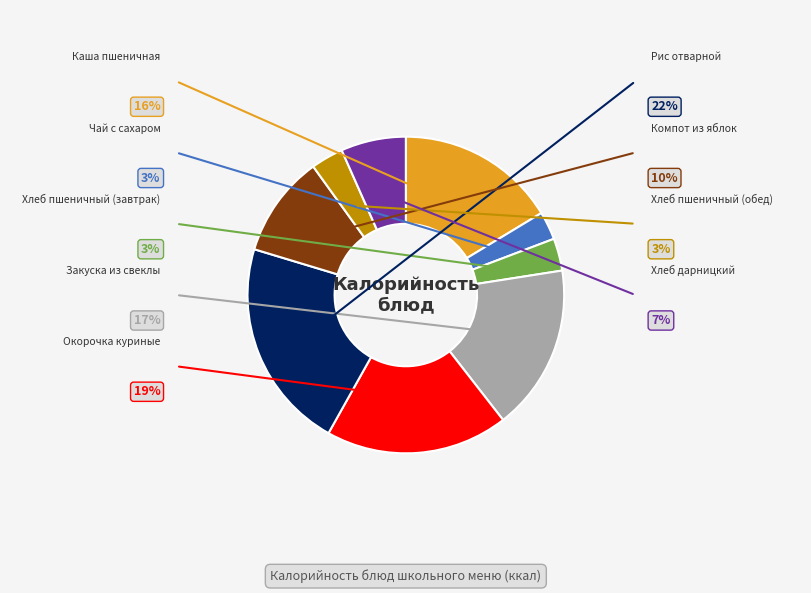

Is there a majority slice in this chart?

No